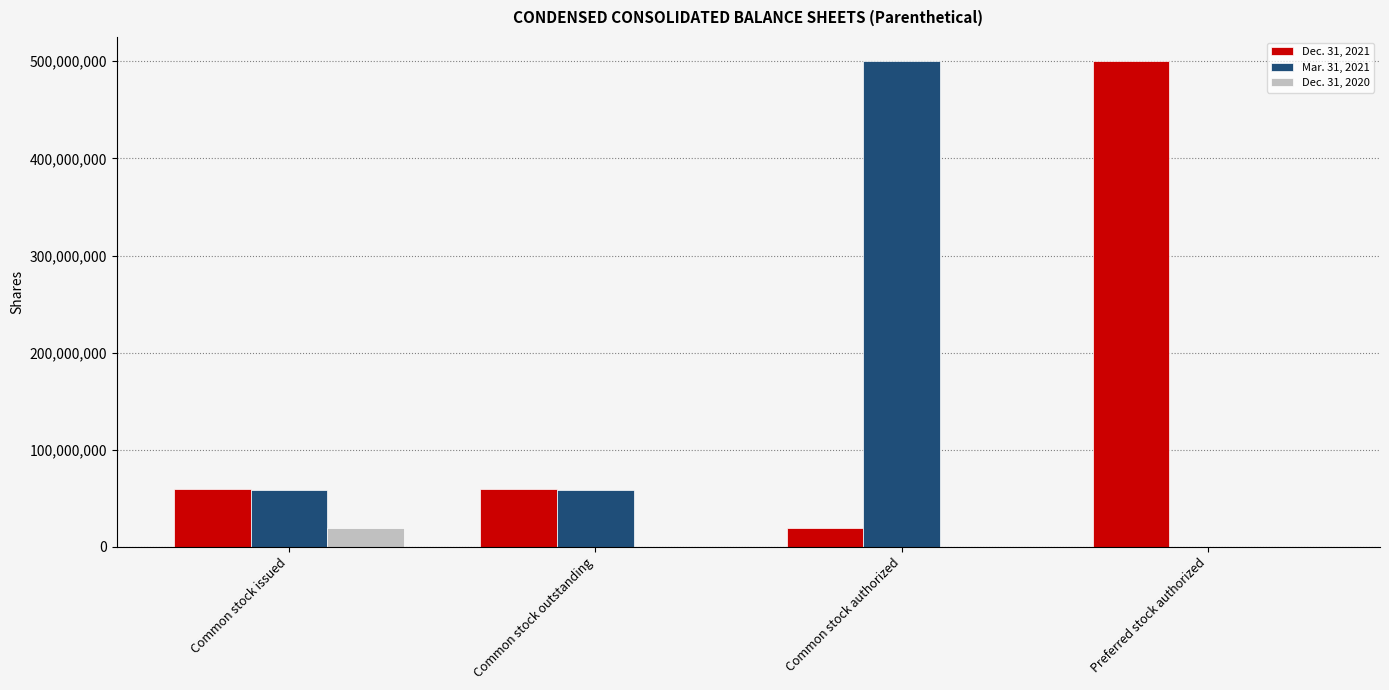

How many groups of bars are there?

4